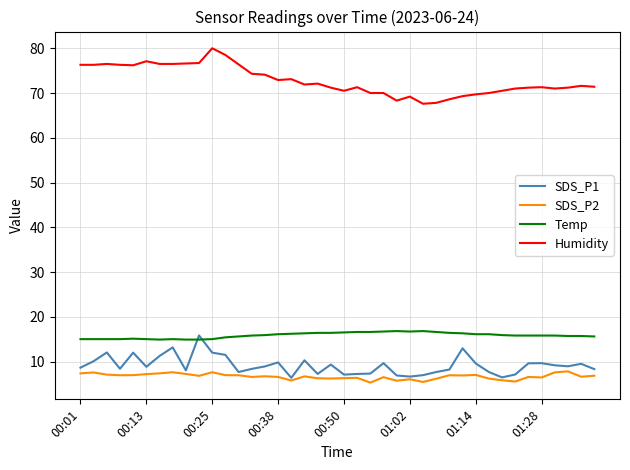

What is the maximum value shown in the chart?

80.0